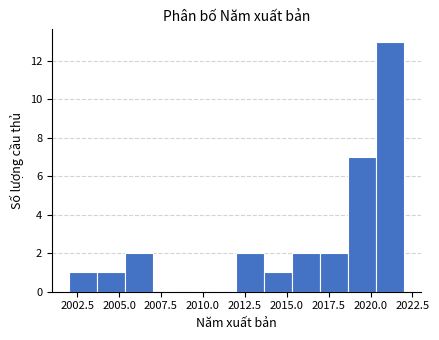

Around what value on the x-axis is the tallest bar? Give the approximate position of its centre, as read against the axis.

2021.0